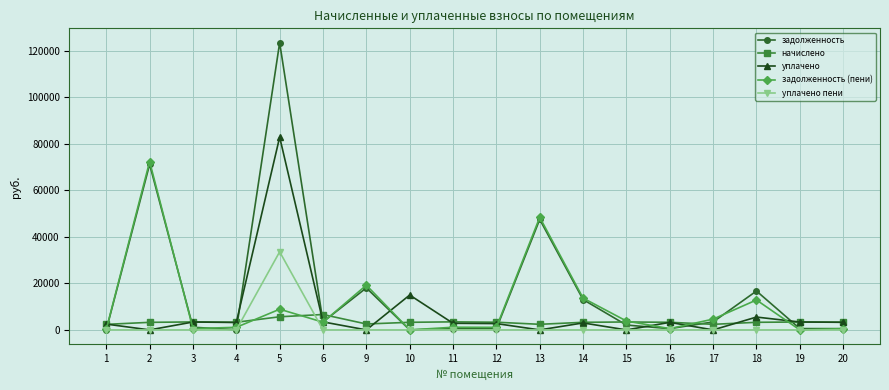

How many series are shown in this chart?

5